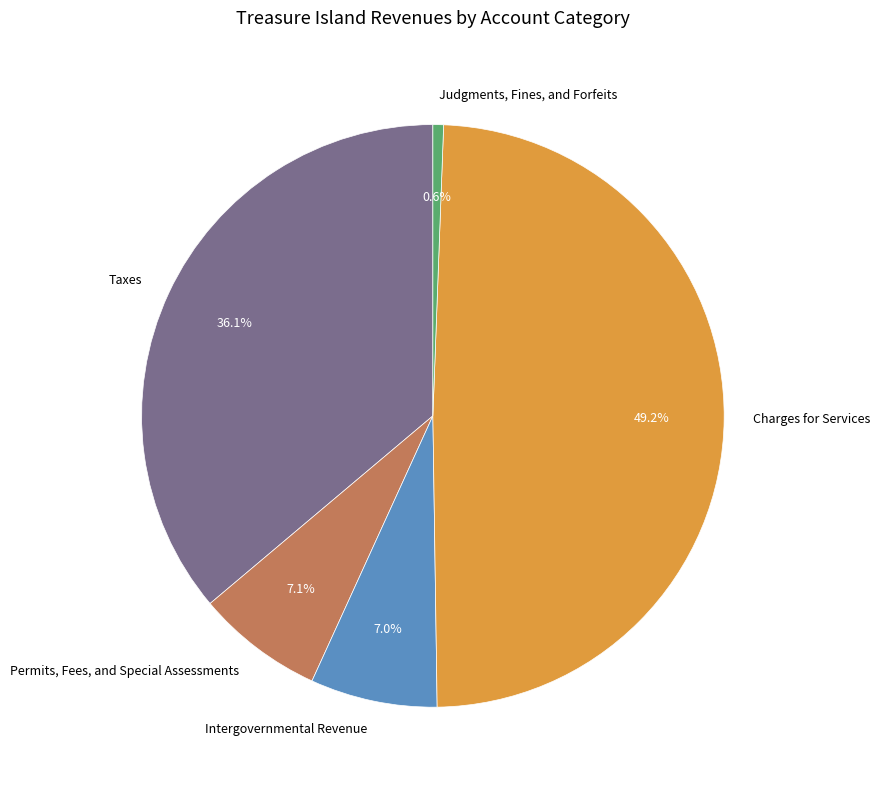

Is there a majority slice in this chart?

No